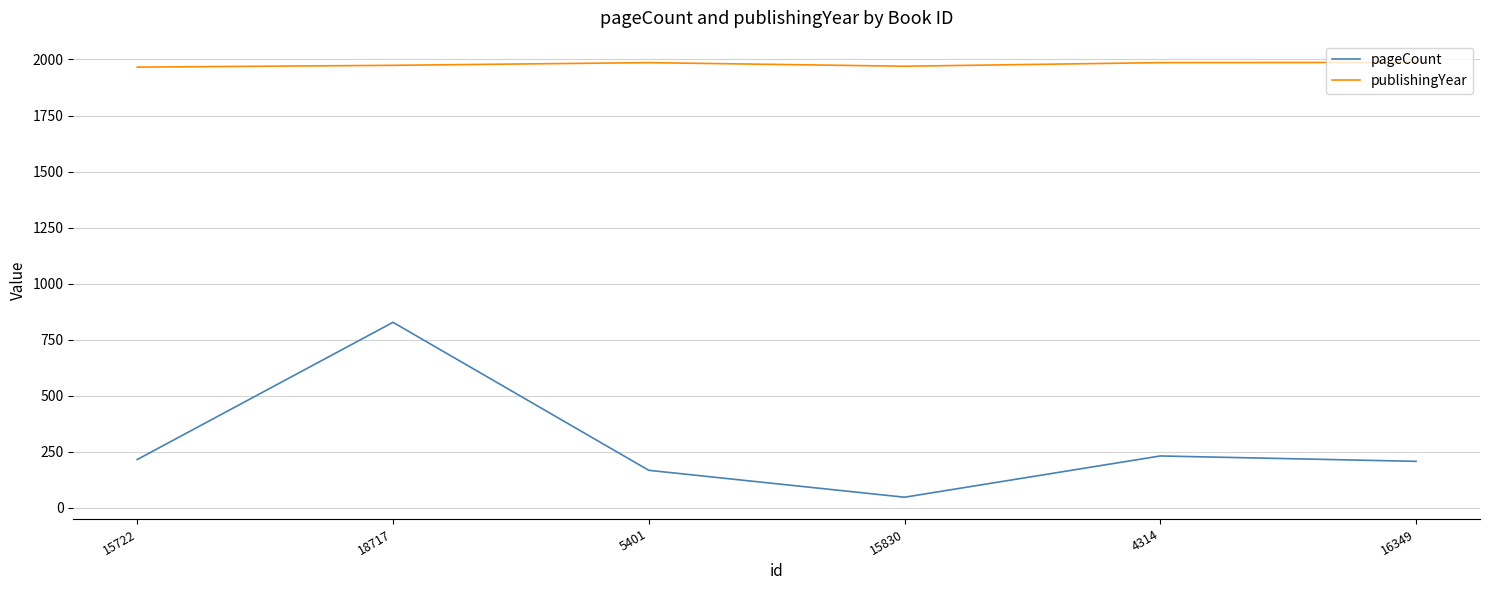

Where is pageCount nearest to the value 438?

4314